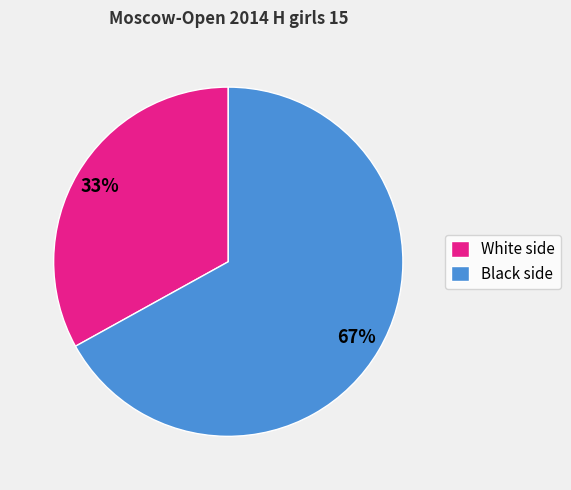

Count the number of slices in the pie.

2